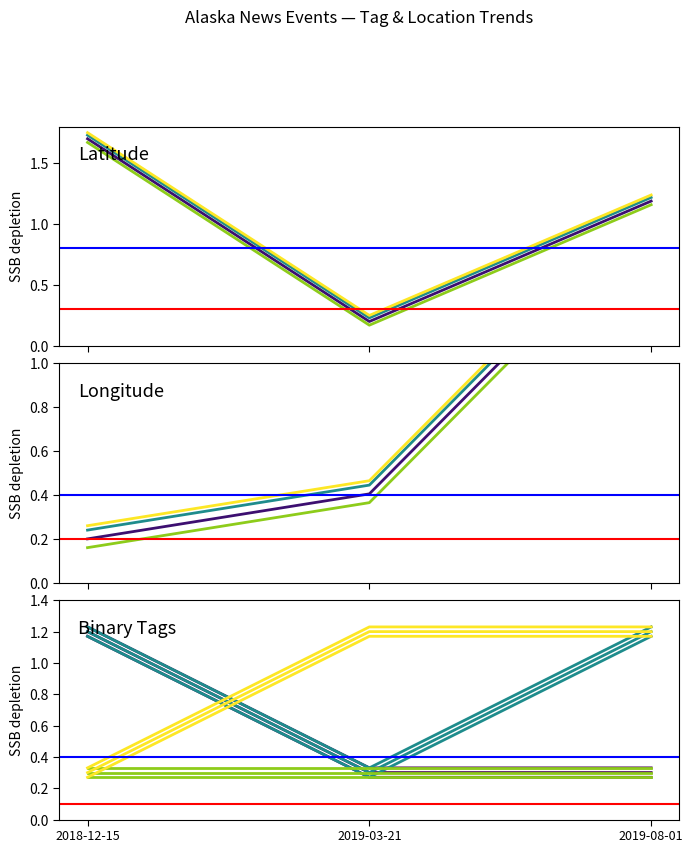

How many WEATHER values are between 0 and 1?

2